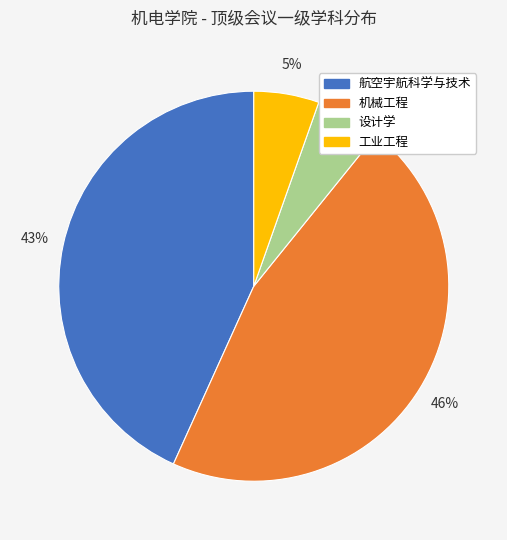

Between 航空宇航科学与技术 and 机械工程, which is larger?

机械工程